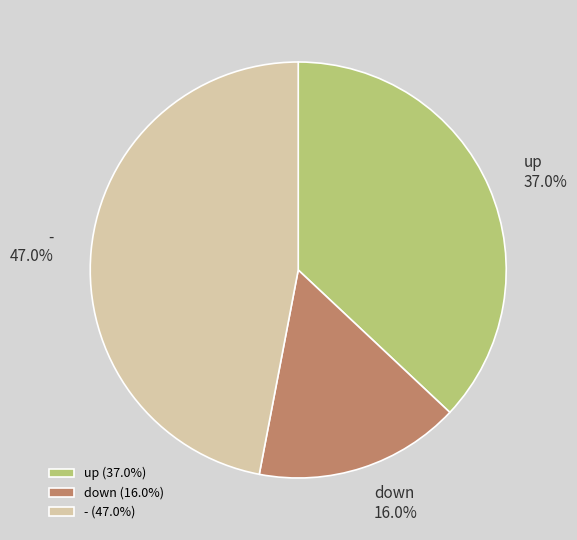

What is the largest slice in the pie chart?

-